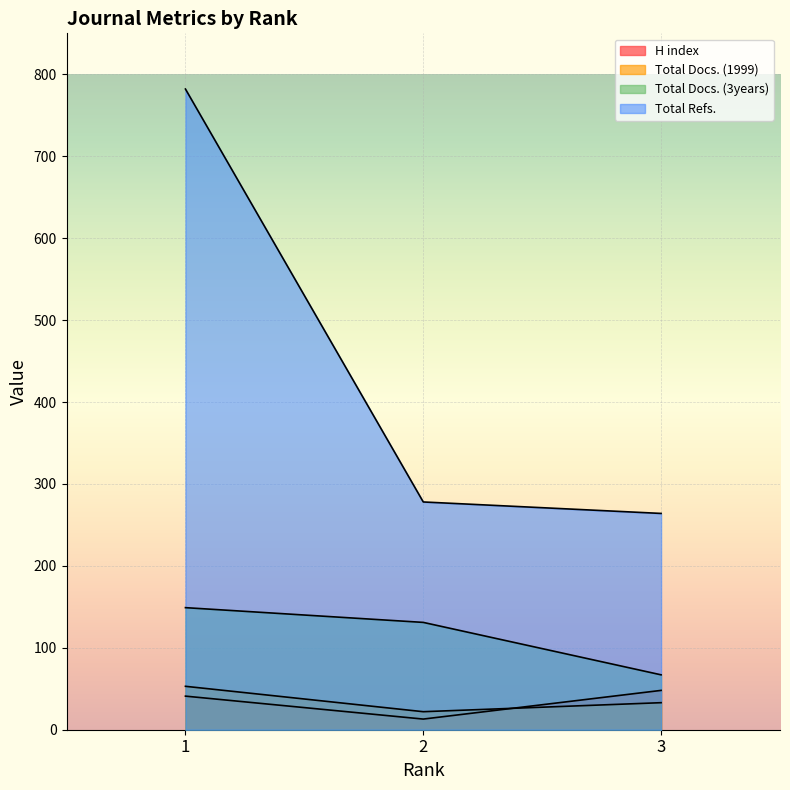

Reading left to right, list all the values displayed in this chart.

H index: 1=41	2=13	3=48
Total Docs. (1999): 1=53	2=22	3=33
Total Docs. (3years): 1=149	2=131	3=67
Total Refs.: 1=782	2=278	3=264